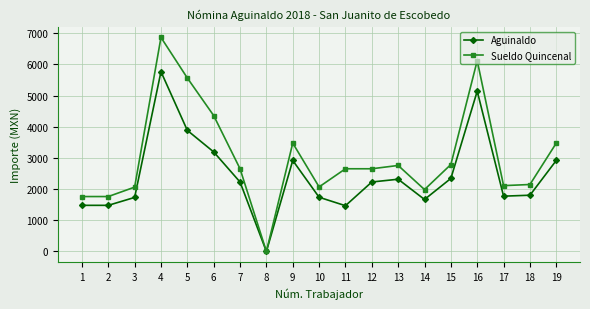

What is the value of the Aguinaldo point at the 1st from the left?

1479.5